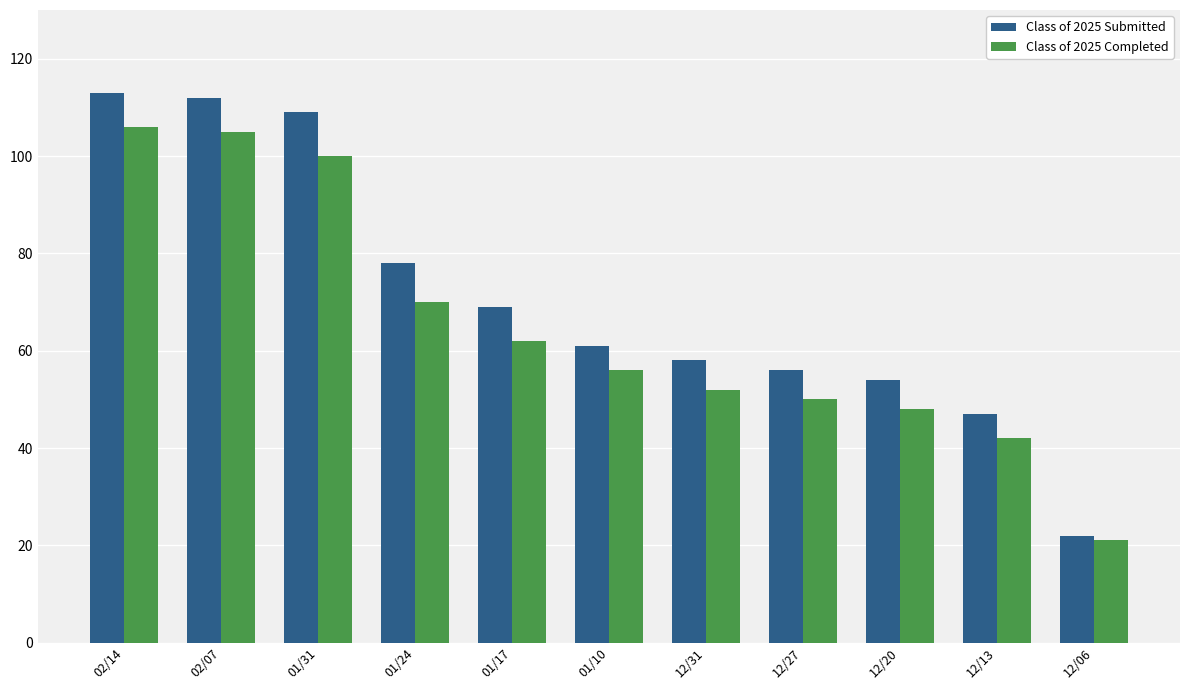

Reading right to left, transcribe all the data shown in this chart.

Class of 2025 Submitted: 12/06=22	12/13=47	12/20=54	12/27=56	12/31=58	01/10=61	01/17=69	01/24=78	01/31=109	02/07=112	02/14=113
Class of 2025 Completed: 12/06=21	12/13=42	12/20=48	12/27=50	12/31=52	01/10=56	01/17=62	01/24=70	01/31=100	02/07=105	02/14=106